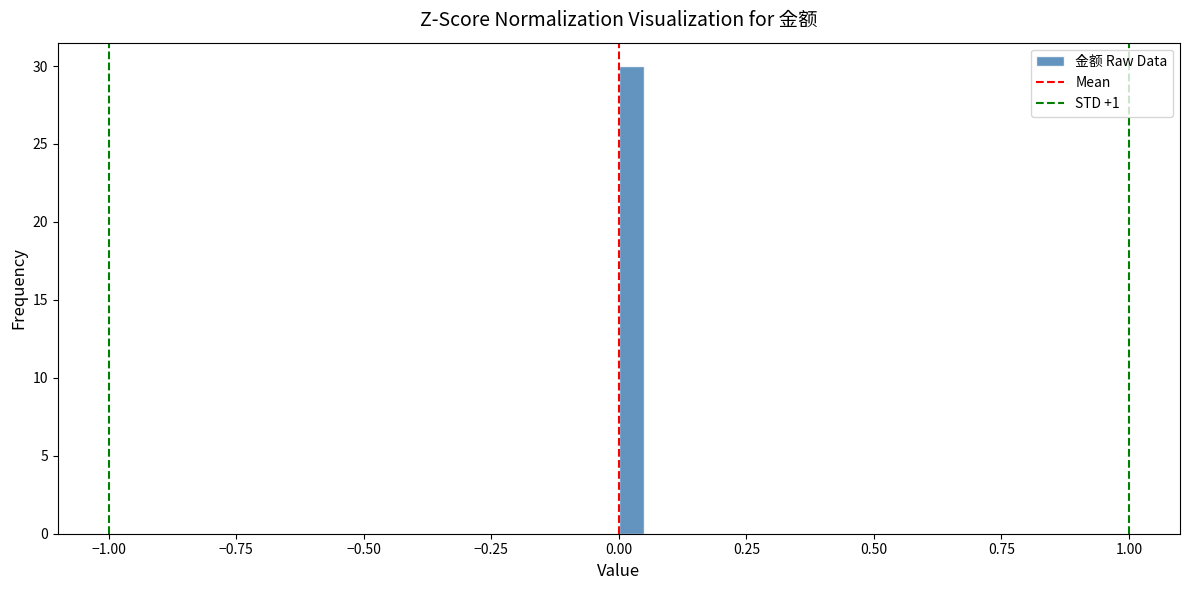

Read against the x-axis, roughly where is the centre of the tallest bar?

0.05